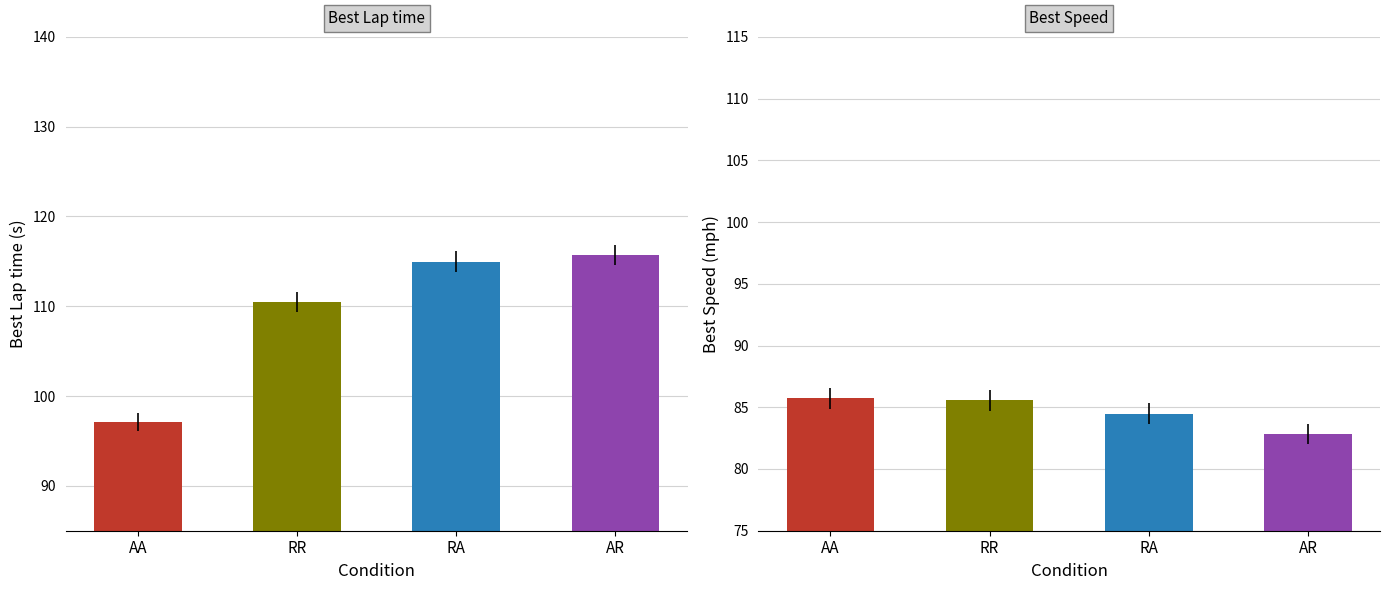

Where is Best Lap time nearest to the value 106?

RR